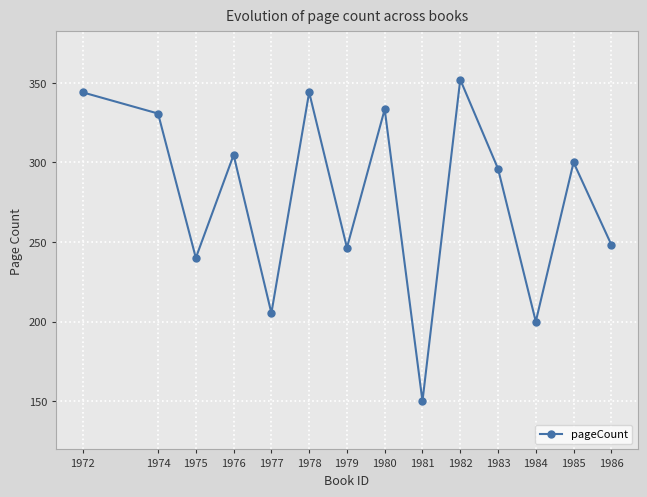

Reading left to right, transcribe all the data shown in this chart.

1972=344.0	1974=330.7	1975=240.0	1976=304.7	1977=205.3	1978=344.0	1979=246.4	1980=333.3	1981=150.0	1982=352.0	1983=296.0	1984=200.0	1985=300.0	1986=248.3